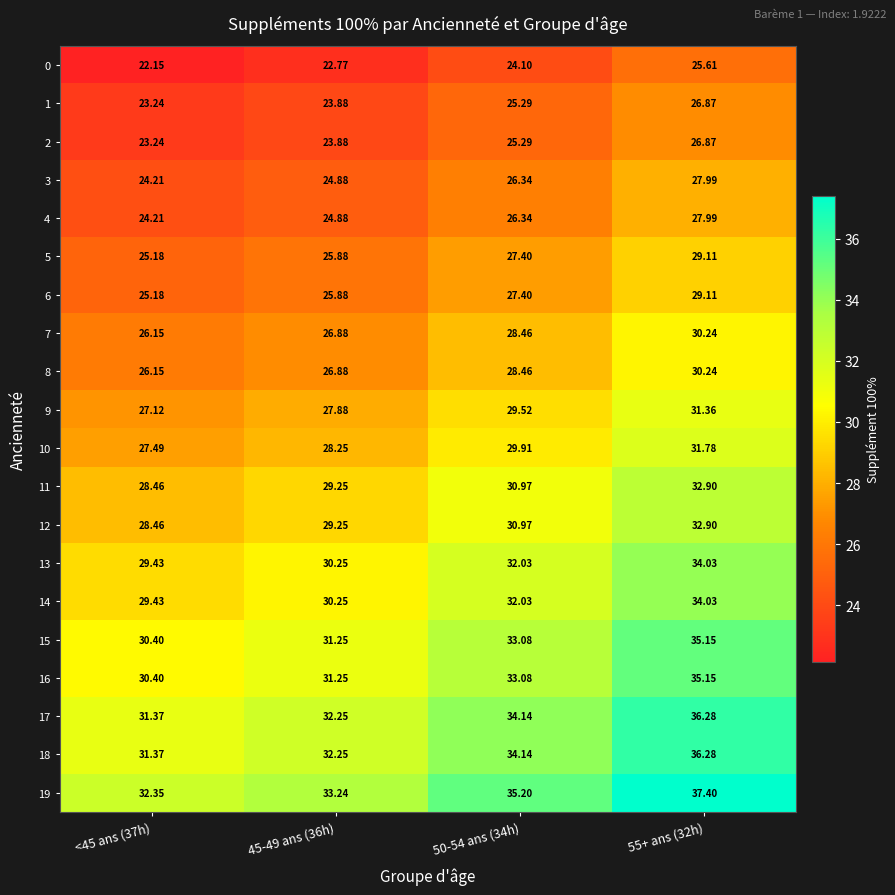

Which series has the largest total across all categories?

19